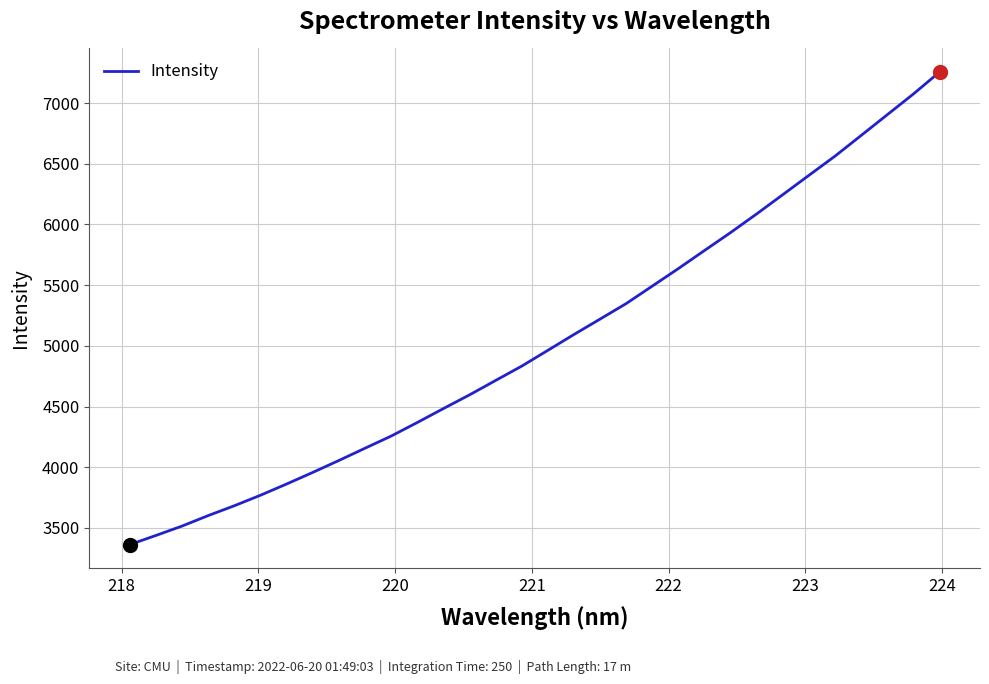

What is the average value?

5044.0